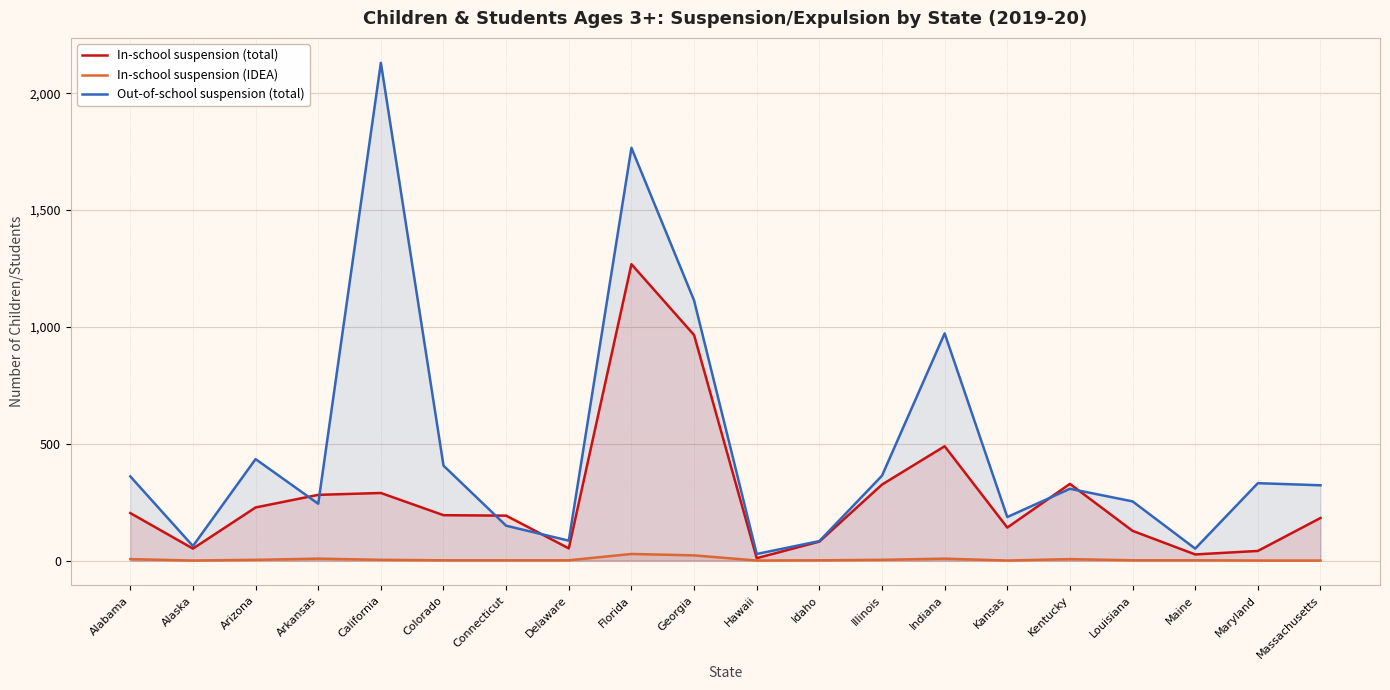

Where do Out-of-school suspension (total) and In-school suspension (total) first cross each other?

Arizona and Arkansas